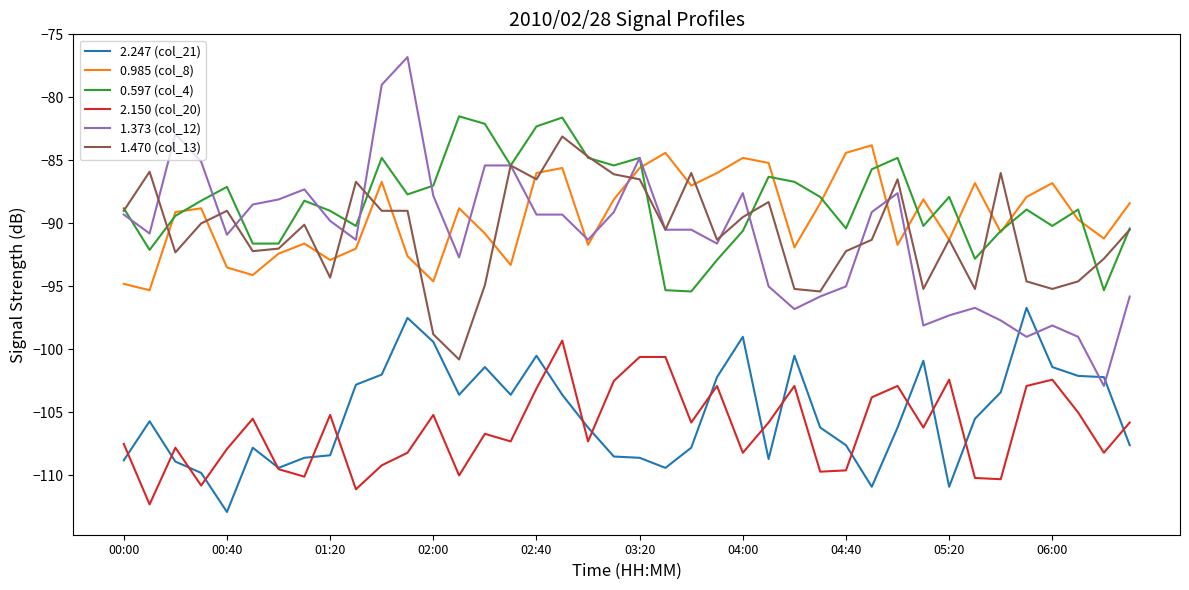

Rank the series by their maximum value, from lowest to highest.

2.150 (col_20), 2.247 (col_21), 0.985 (col_8), 1.470 (col_13), 0.597 (col_4), 1.373 (col_12)